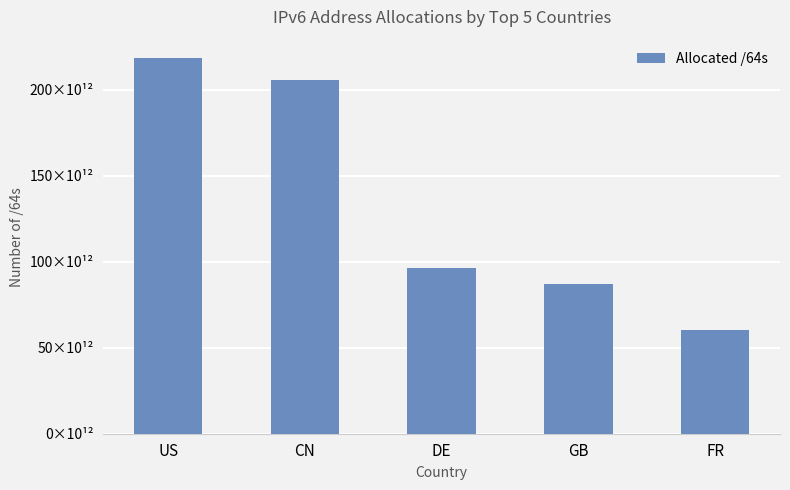

Which label corresponds to the smallest value in the chart?

FR